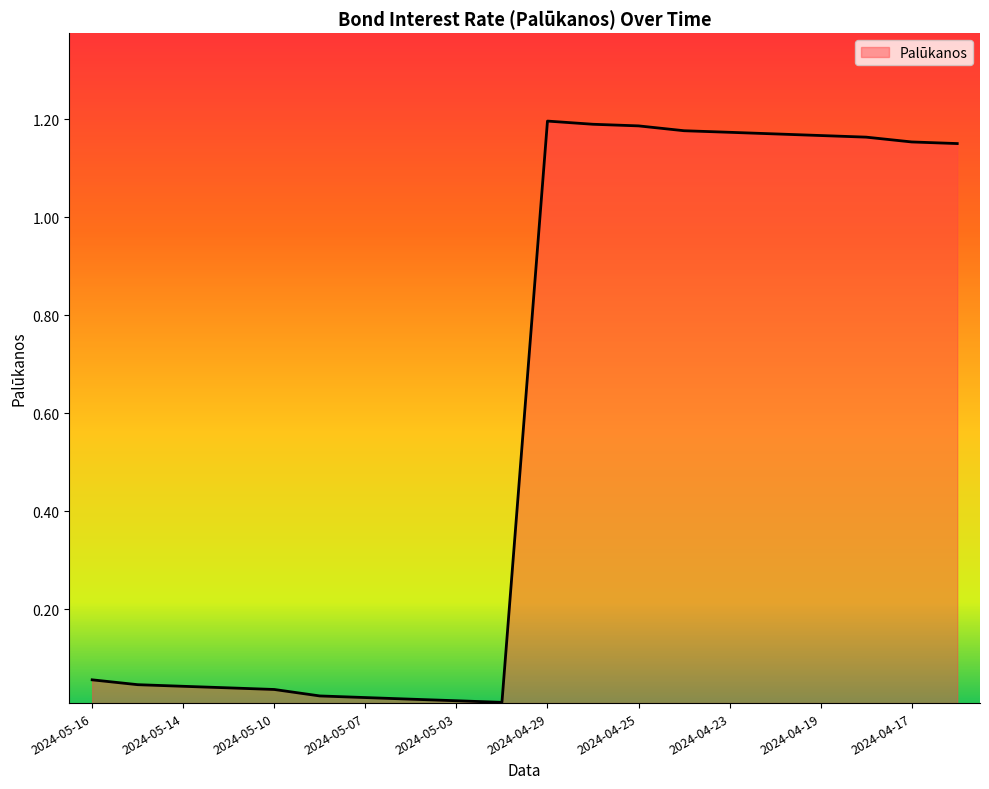

Does the chart have visible grid lines?

No